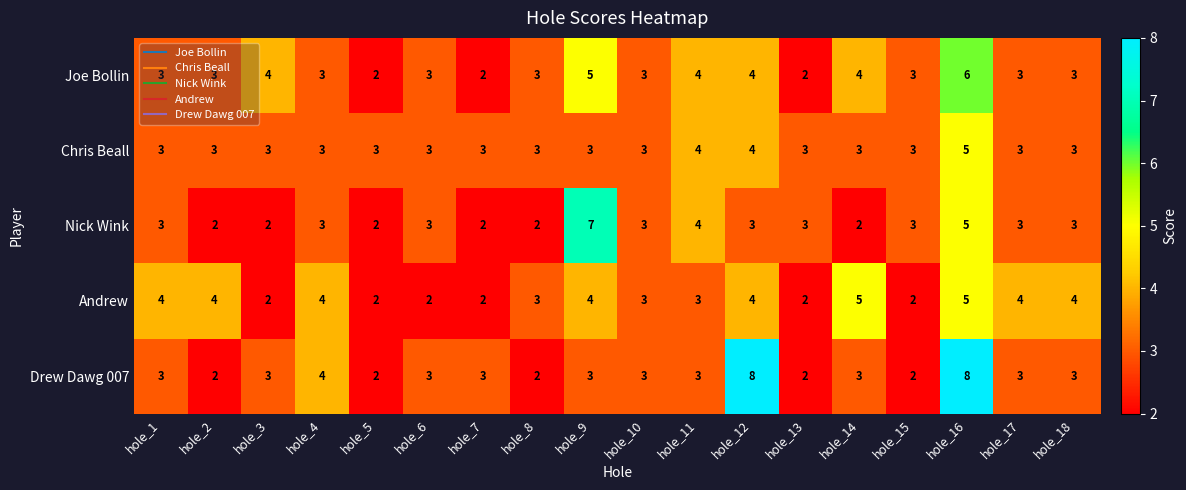

Count the number of categories in the chart.

18